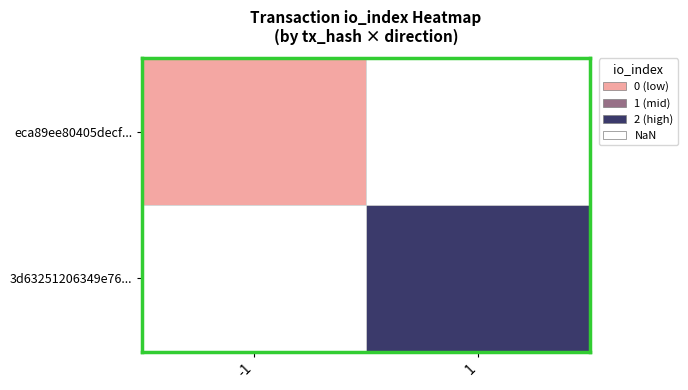

The value of 3d63251206349e76... at 1 is 2.0. True or false?

True